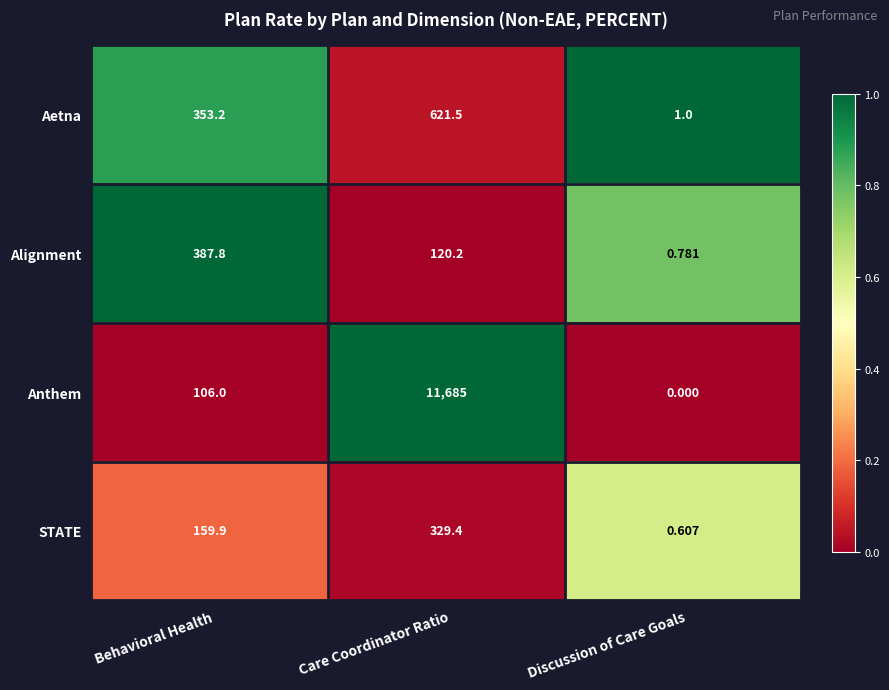

Which category has the highest value across all series?

Care Coordinator Ratio